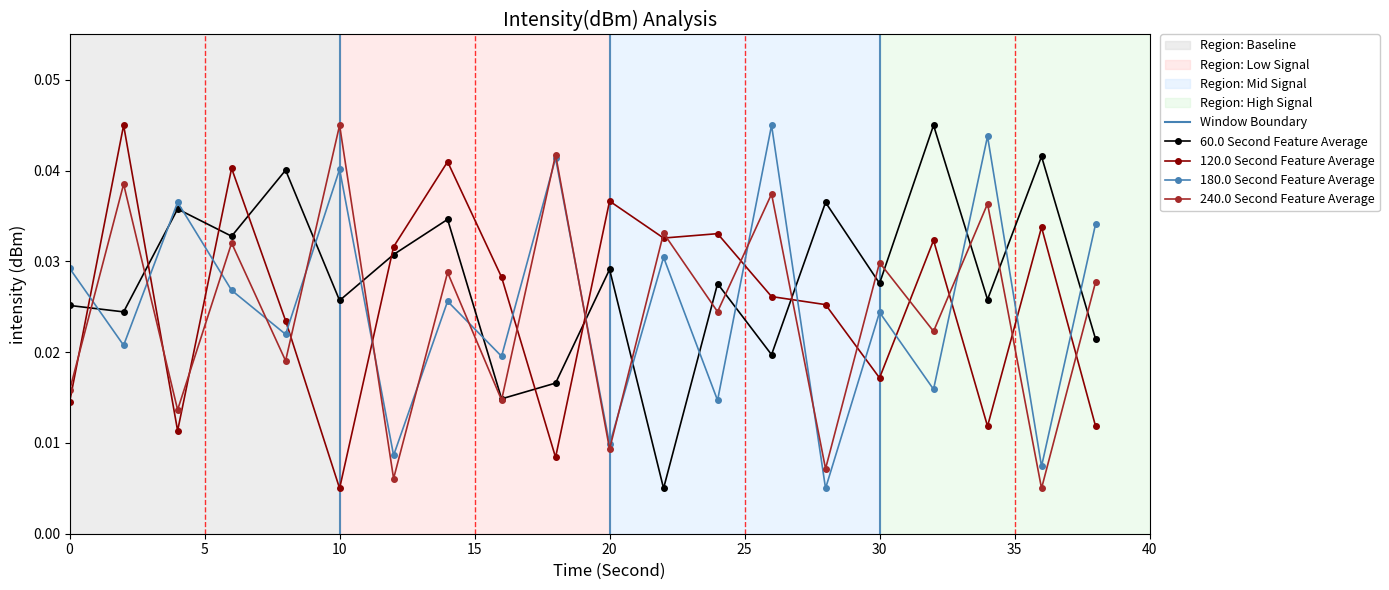

How many interior local valleys does the 180.0 Second Feature Average series have?

9